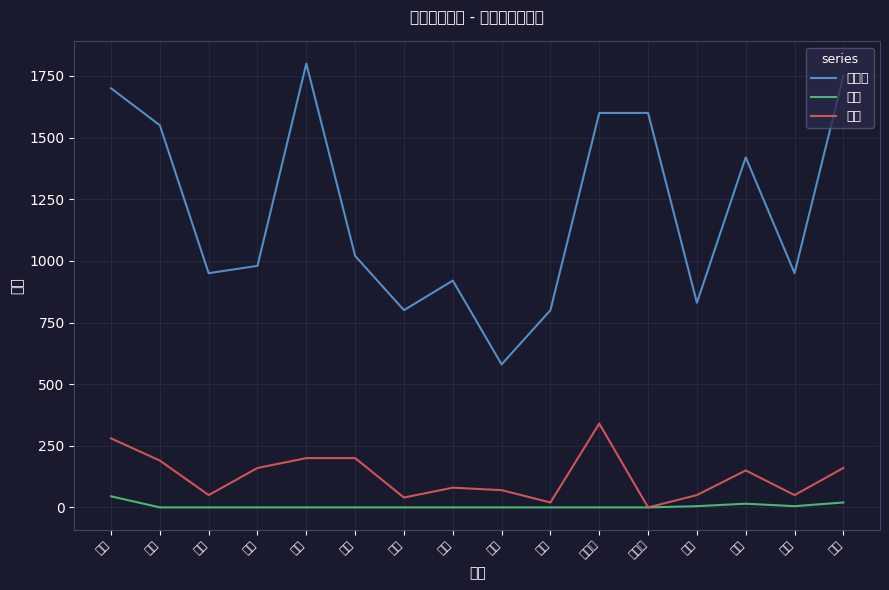

In 日本海, how many points are higher than both neighbors (excluding endpoints)?

3